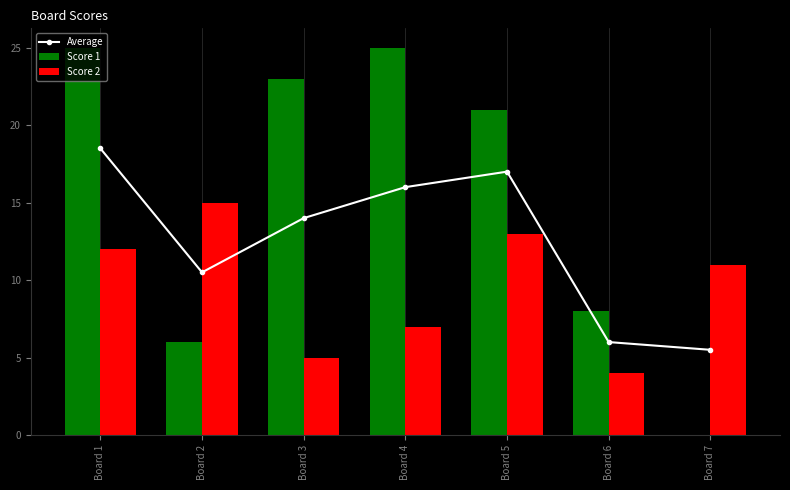

Rank the series by their maximum value, from highest to lowest.

Score 1, Average, Score 2